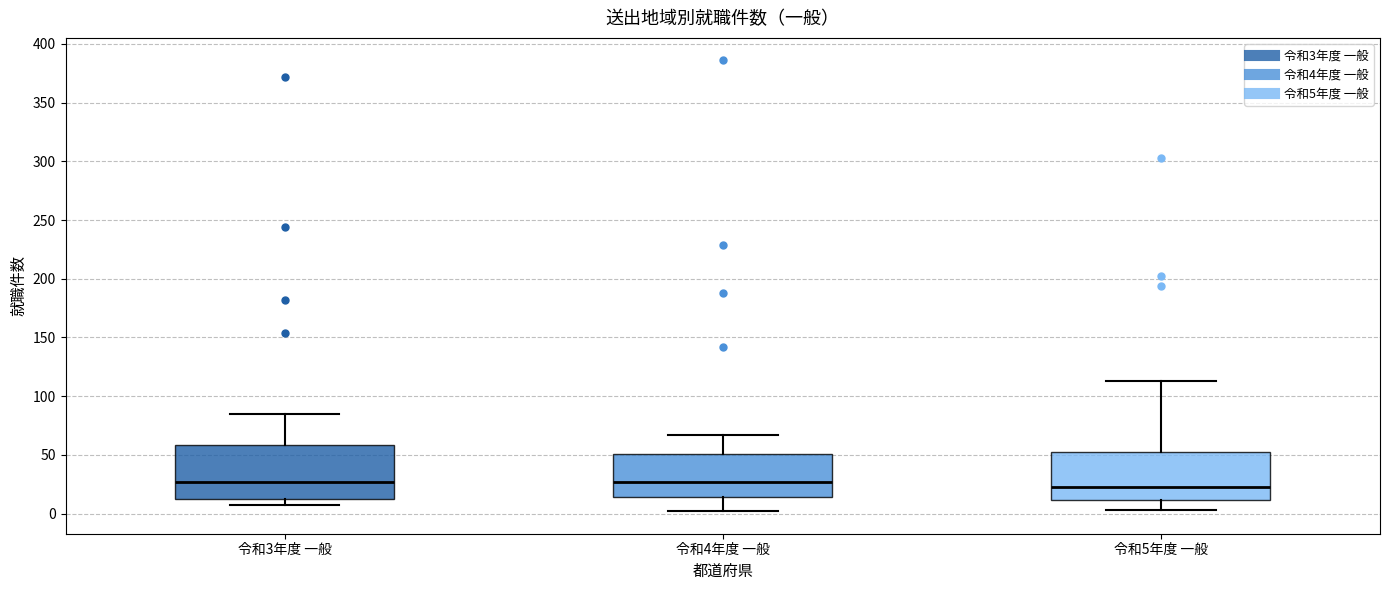

Reading left to right, read every box against the y-axis: the position of its median line, the range the box covers, and the ends of its whiskers. The values are not printed on the chart, so give them approximately, as read against the axis.

令和3年度 一般: median 25, box 15 to 60, whiskers 5 to 85
令和4年度 一般: median 25, box 15 to 50, whiskers 0 to 65
令和5年度 一般: median 25, box 10 to 50, whiskers 5 to 115